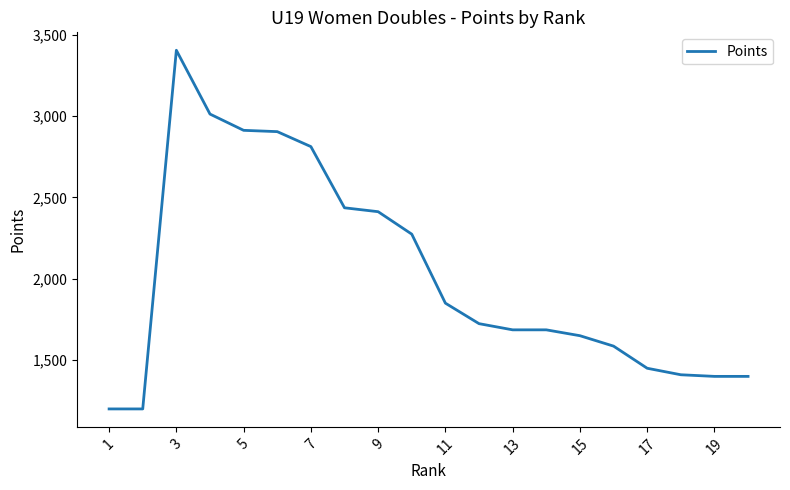

What is the smallest value displayed?

1200